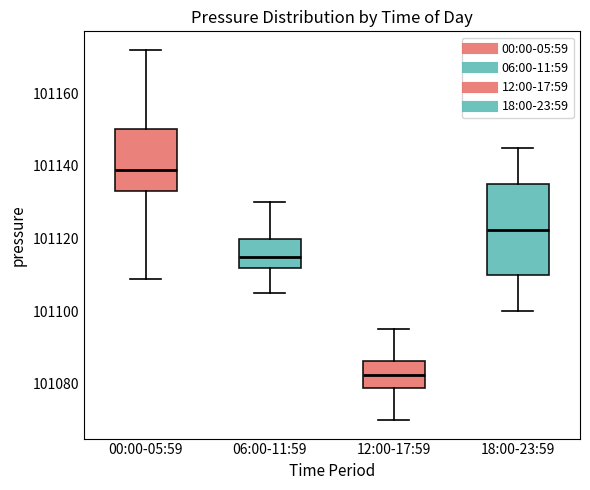

Which box's median line is the lowest?

12:00-17:59